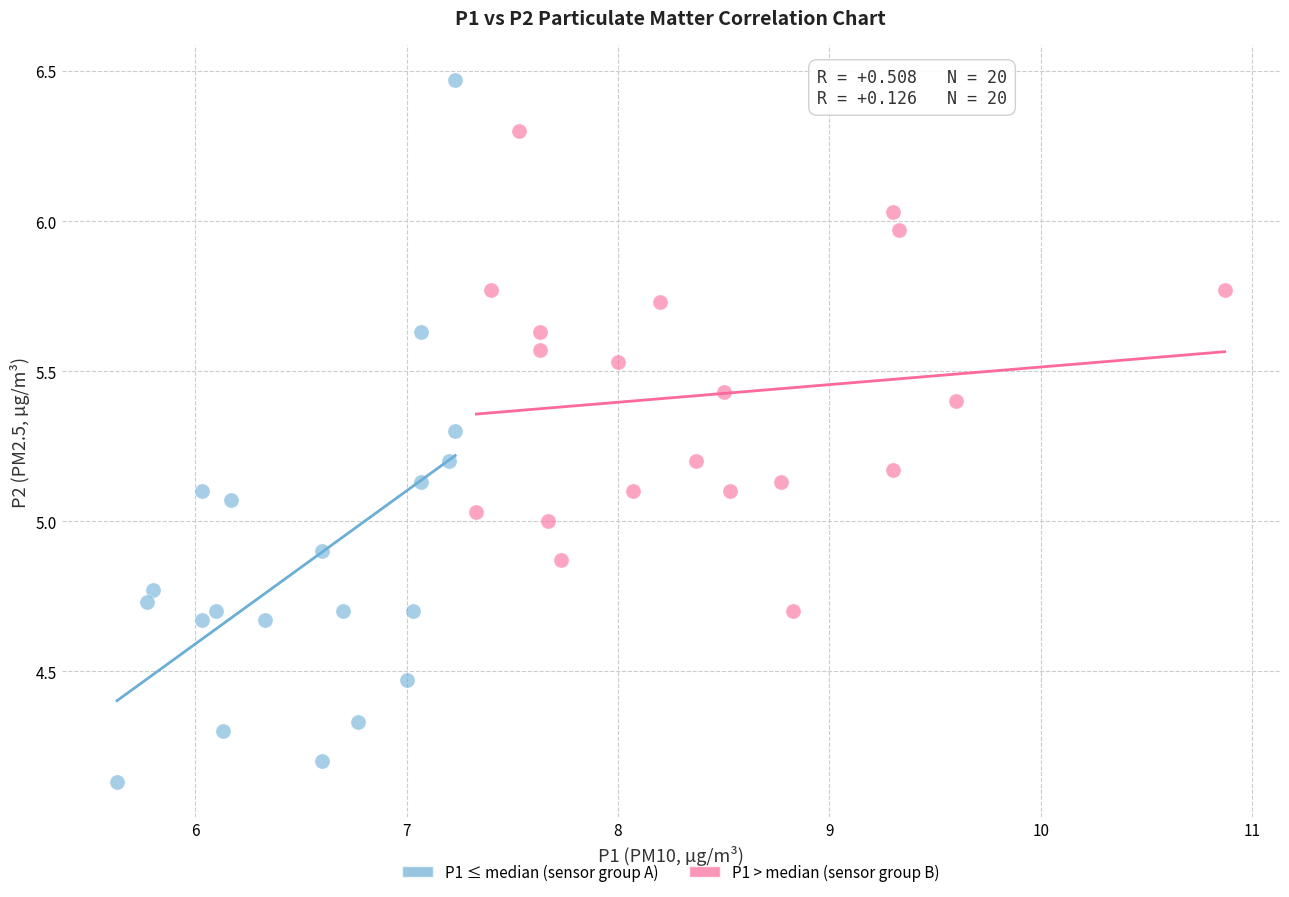

Which series contains the highest Y value?

P1 ≤ median (sensor group A)